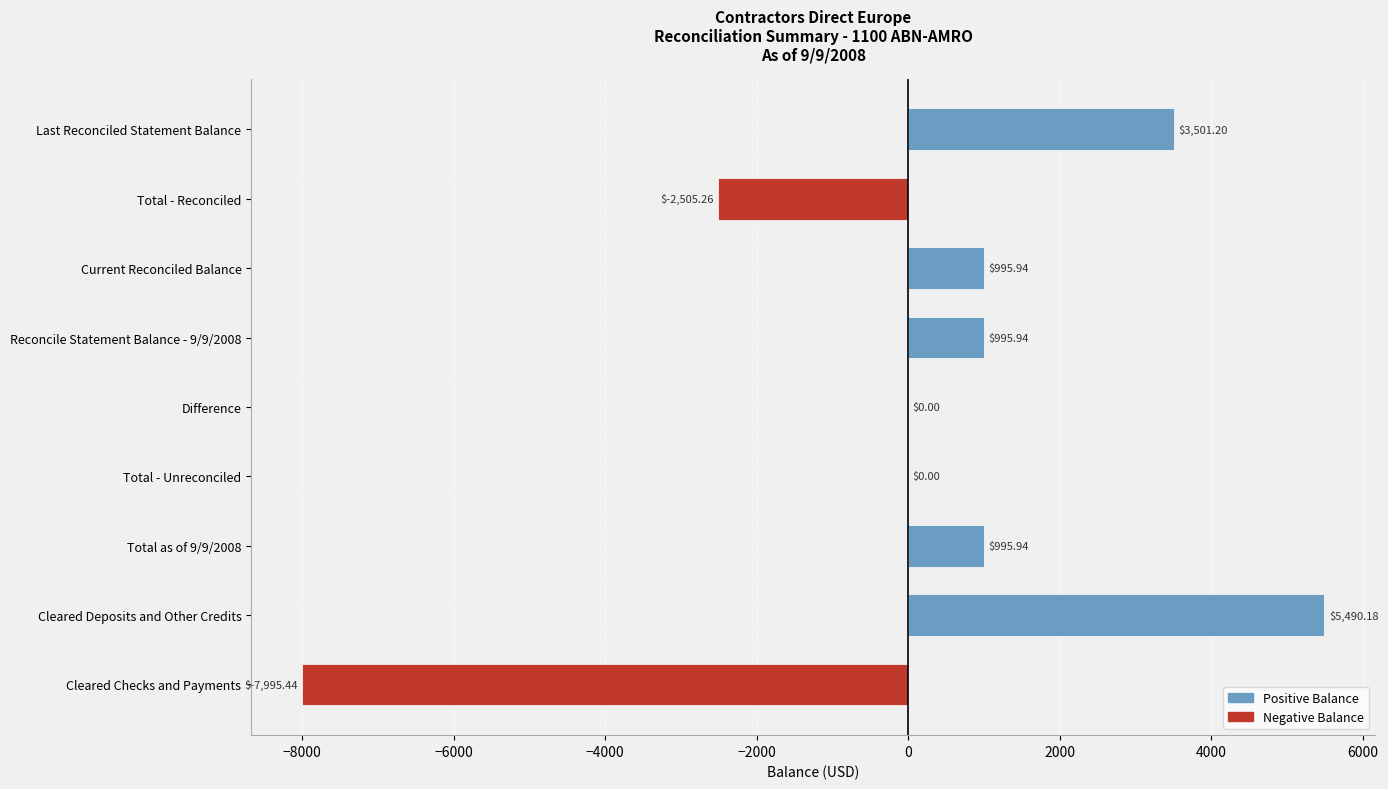

Are the bars horizontal?

Yes